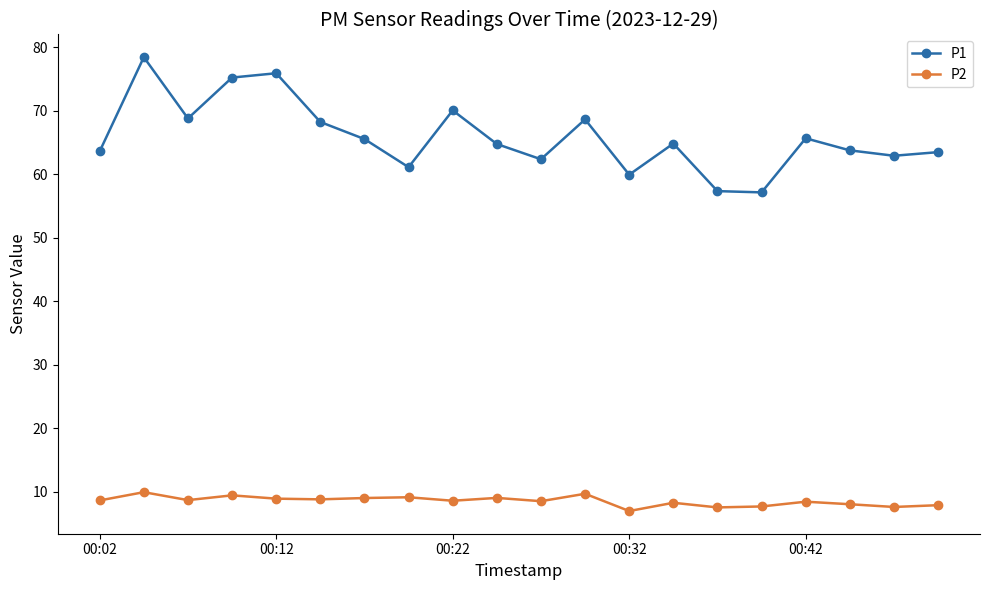

At how many categories does at least one series exceed 43?

20